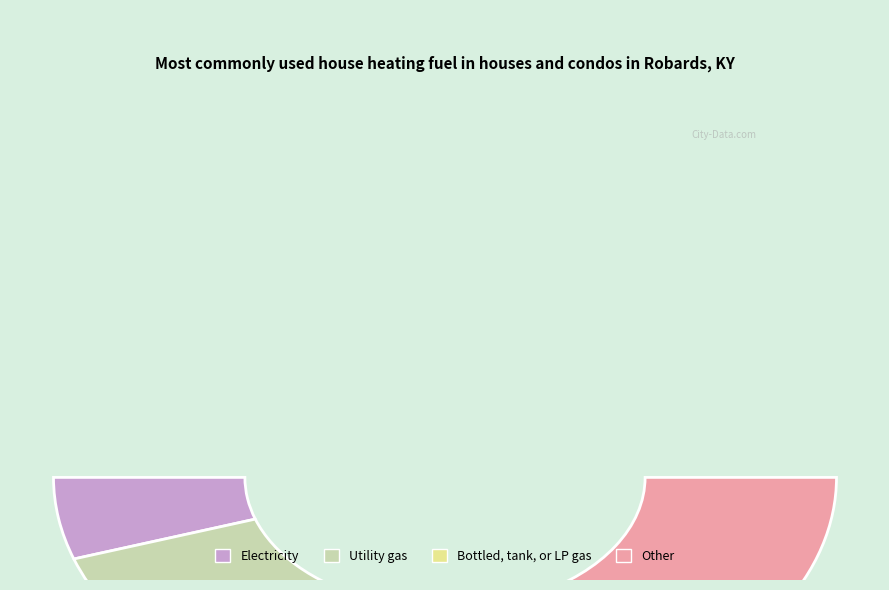

To the nearest percent, what is the difference between the largest and smallest slice percentages?

9%